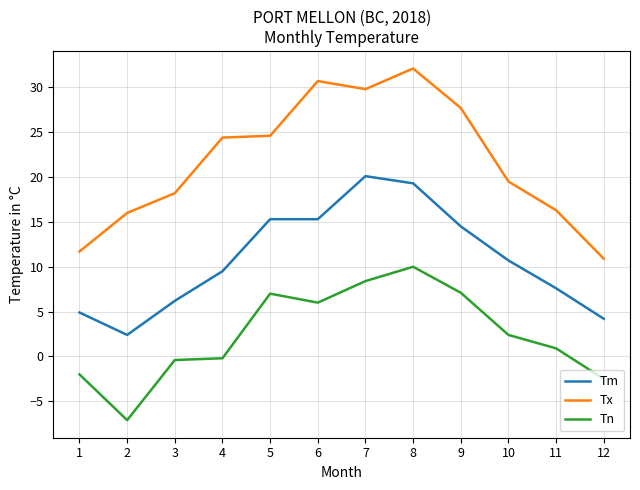

List the series in order of their peak value, lowest first.

Tn, Tm, Tx